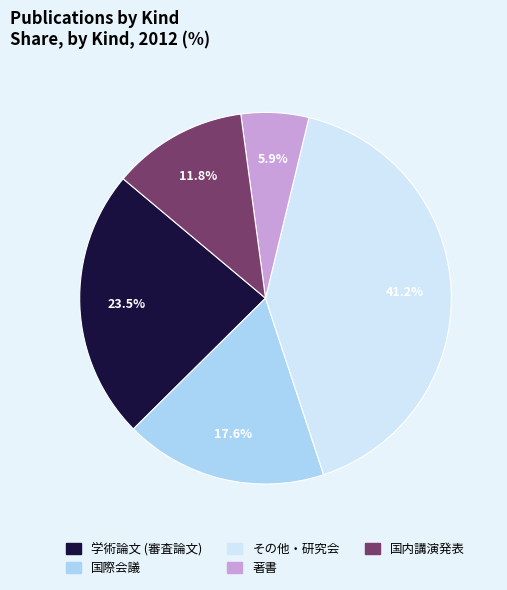

Rank the categories by value from lowest to highest.

著書, 国内講演発表, 国際会議, 学術論文 (審査論文), その他・研究会